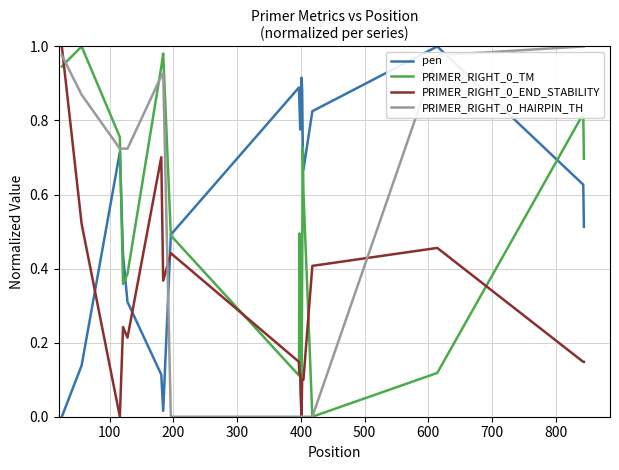

Which series has the largest total across all categories?

pen